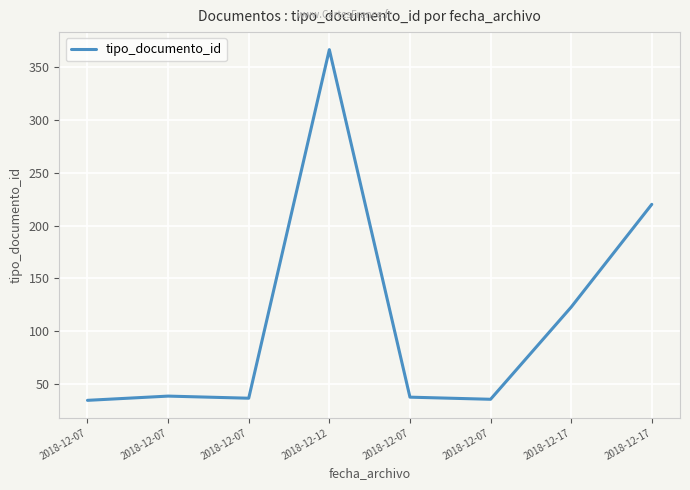

How many lines are shown in the chart?

1